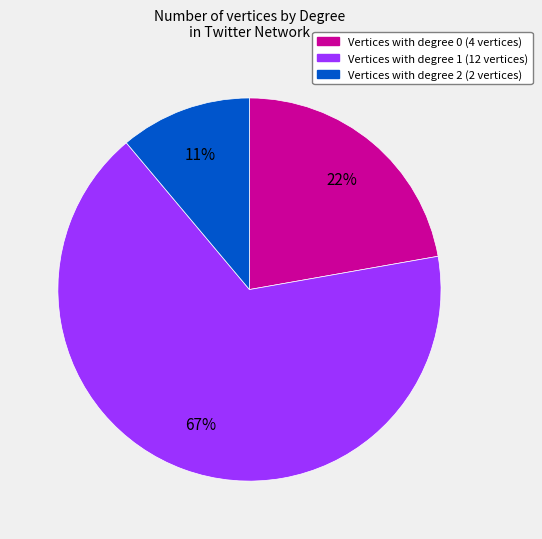

To the nearest percent, what is the difference between the largest and smallest slice percentages?

56%